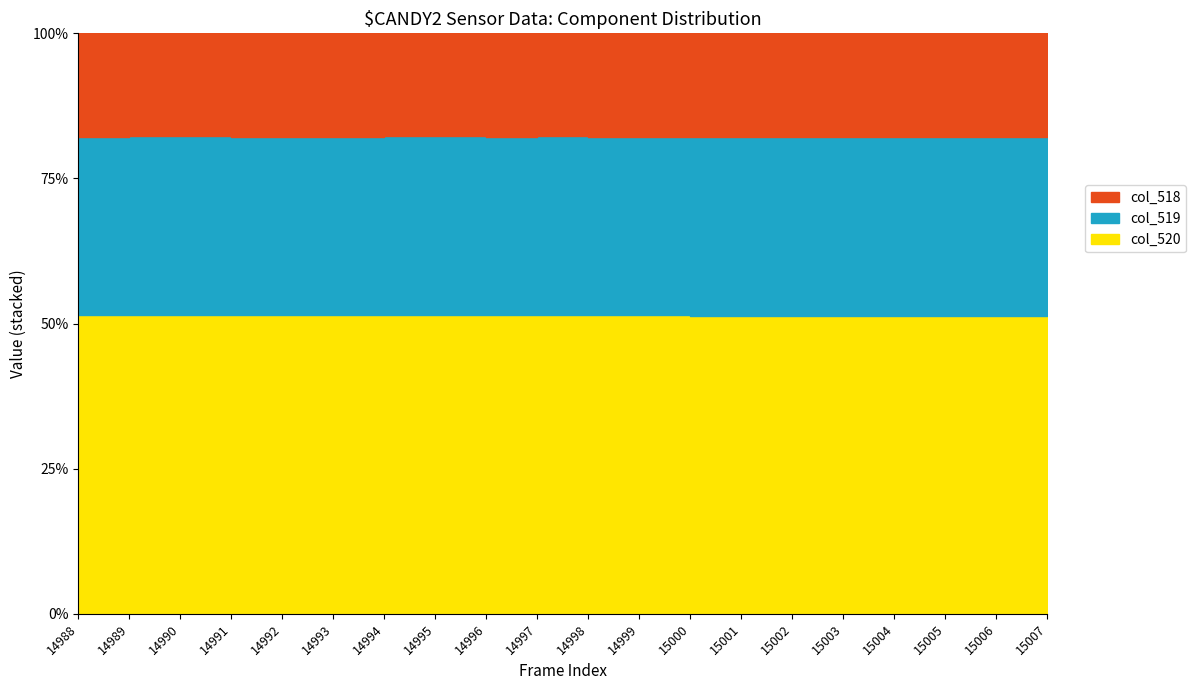

True or false: col_520 and col_518 intersect in this chart.

False